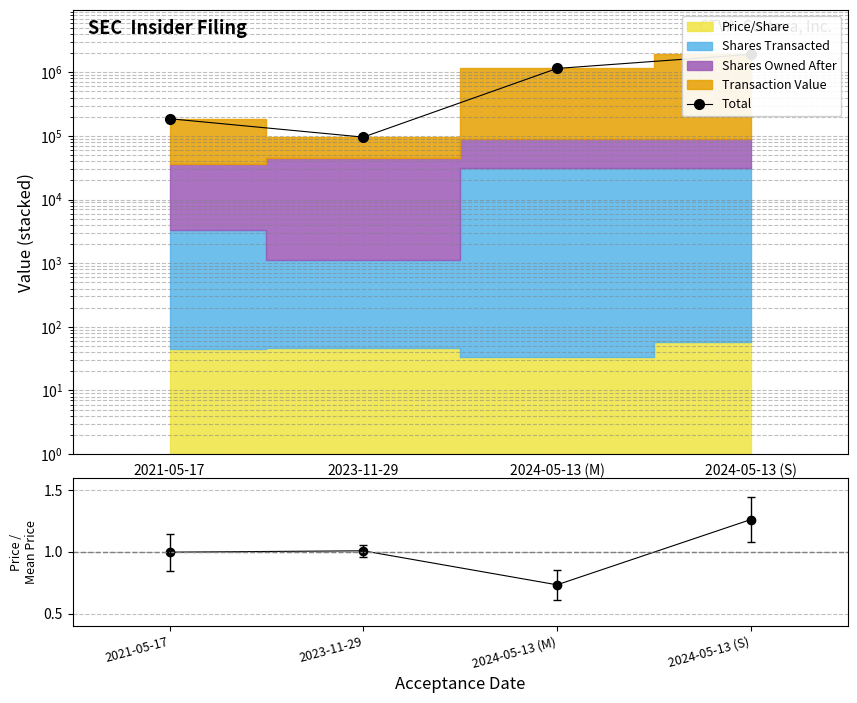

How many interior local valleys does the Total series have?

1